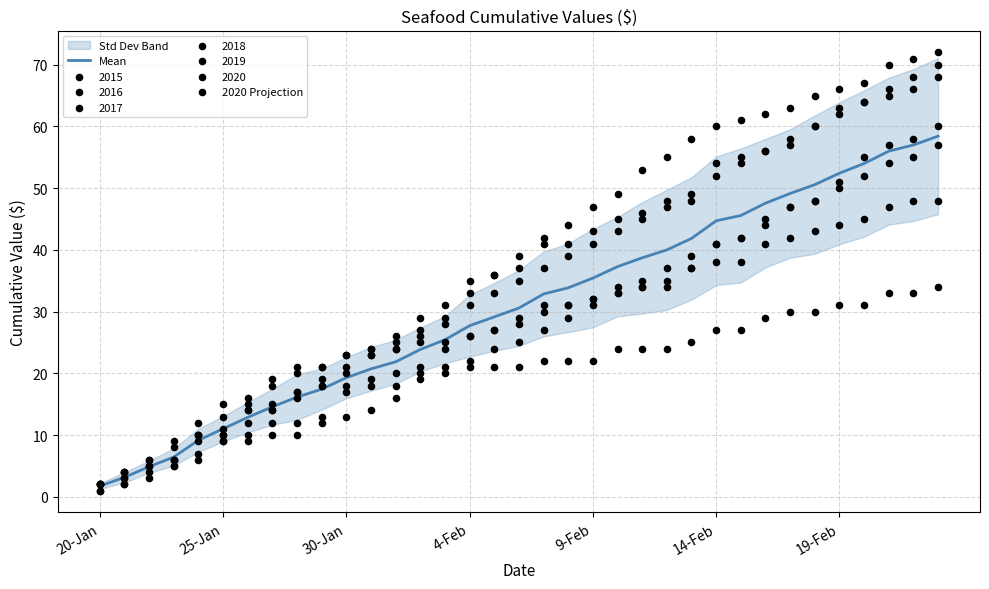

Which series reaches the maximum Y coordinate?

2020 Projection